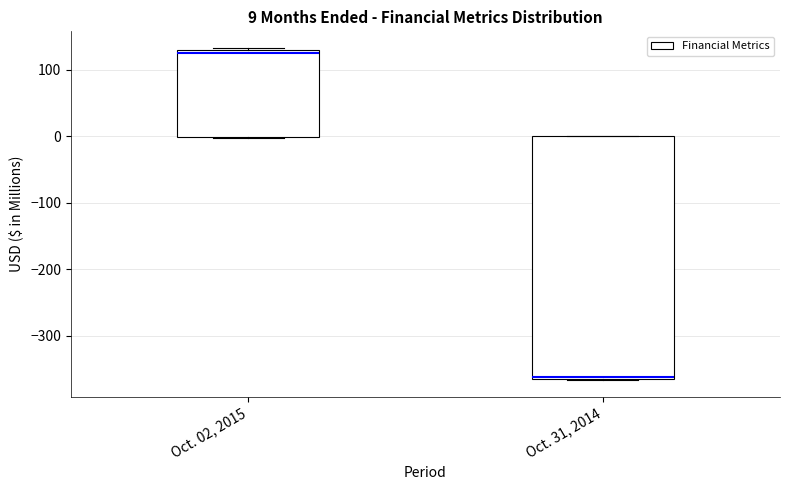

Which box is the tallest, from its lower edge to its upper edge?

Oct. 31, 2014